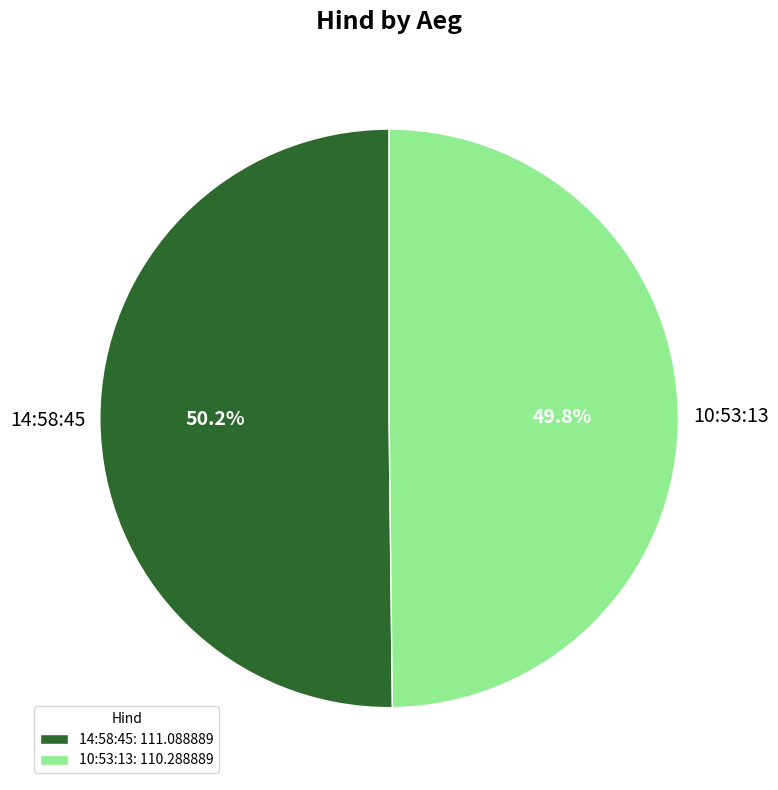

To the nearest percent, what portion does 10:53:13 represent?

50%